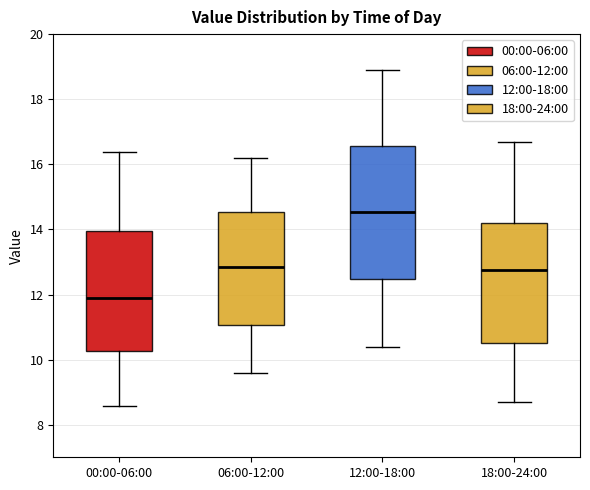

Where does the lower whisker of the box for 18:00-24:00 end on the y-axis? The values are not printed on the chart, so give them approximately, as read against the axis.

8.8